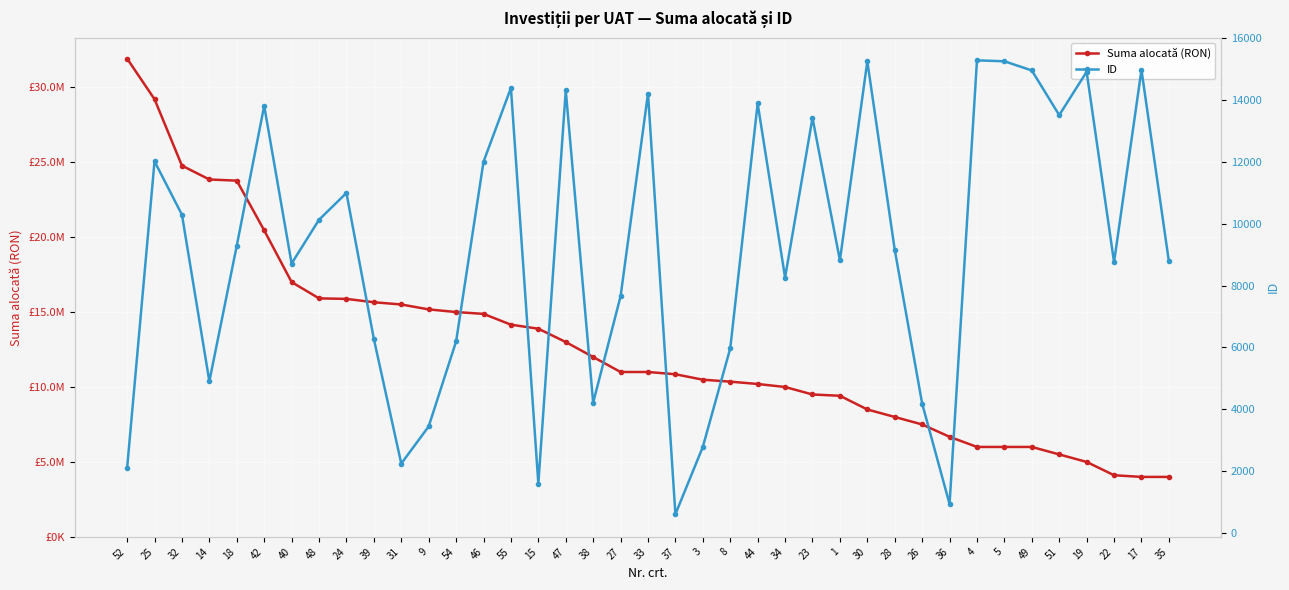

How many values in the ID series are below 9160?

19